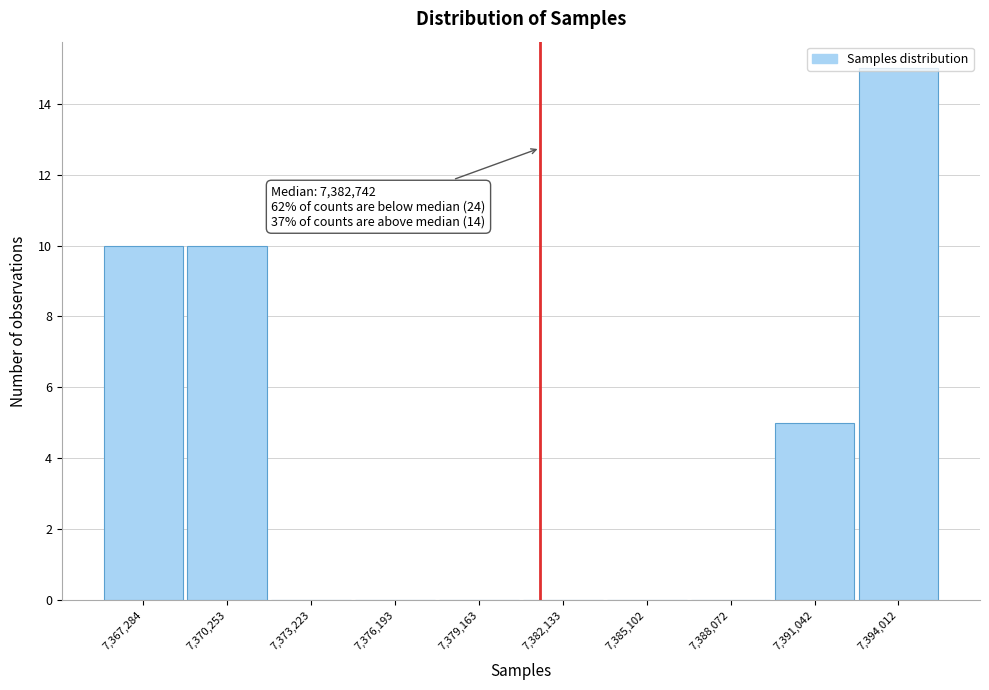

What is the change in value from 7,370,253 to 7,388,072?

-10